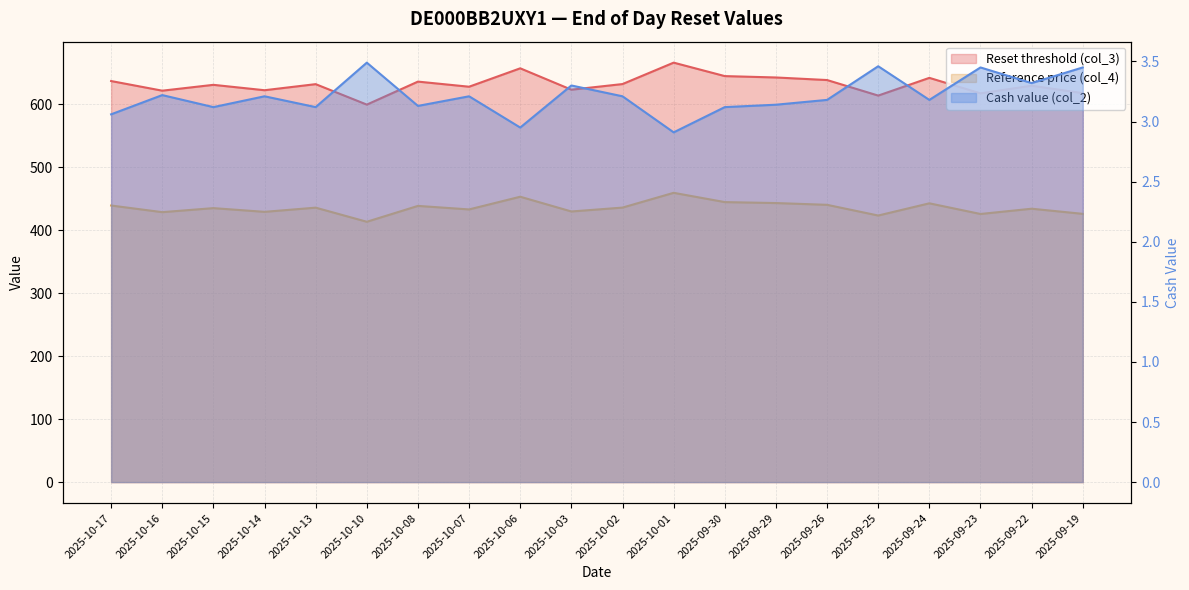

Reading left to right, extract all data points from this chart.

Reset threshold (col_3): 637.0	621.7	631.0	622.4	632.1	599.6	636.1	628.0	657.2	623.3	632.2	666.2	644.8	642.7	638.6	613.9	642.0	617.5	629.6	617.8
Reference price (col_4): 439.3	428.8	435.1	429.2	435.9	413.5	438.7	433.1	453.2	429.8	436.0	459.5	444.7	443.2	440.4	423.4	442.8	425.9	434.2	426.1
Cash value (col_2): 3.1	3.2	3.1	3.2	3.1	3.5	3.1	3.2	3.0	3.3	3.2	2.9	3.1	3.1	3.2	3.5	3.2	3.5	3.3	3.5